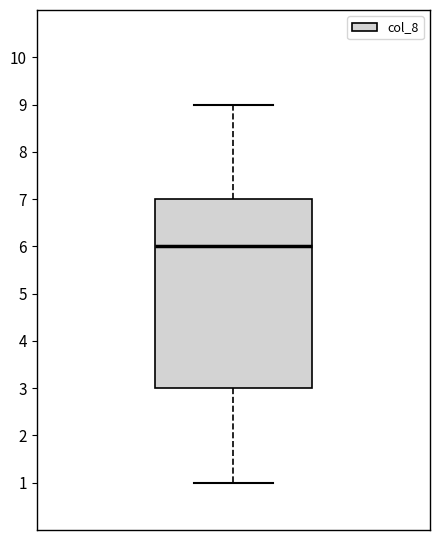

Read this box plot against the y-axis: the position of the median line, the range covered by the box, and the ends of both whiskers. The values are not printed on the chart, so give them approximately, as read against the axis.

median 6, box 3 to 7, whiskers 1 to 9